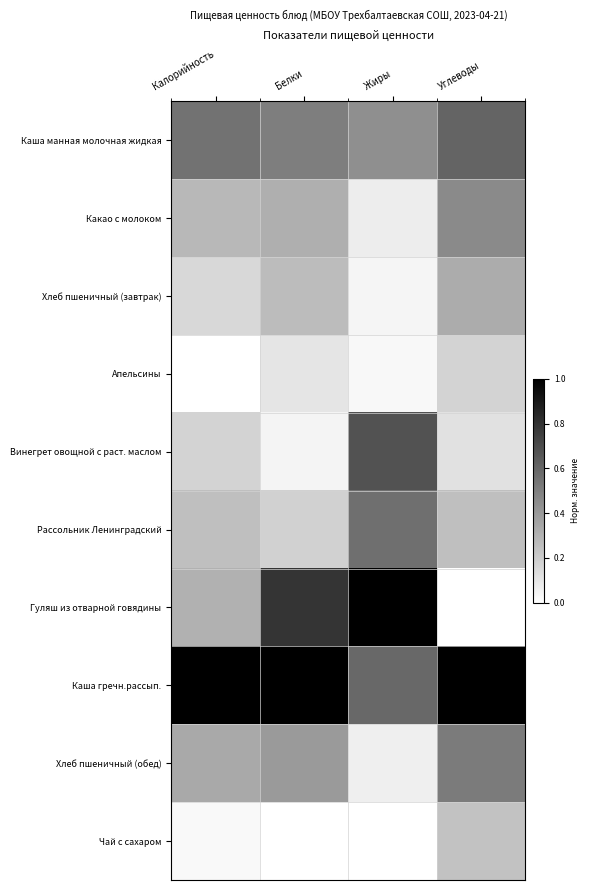

Rank the series by their maximum value, from lowest to highest.

Апельсины, Чай с сахаром, Хлеб пшеничный (завтрак), Какао с молоком, Хлеб пшеничный (обед), Рассольник Ленинградский, Каша манная молочная жидкая, Винегрет овощной с раст. маслом, Гуляш из отварной говядины, Каша гречн.рассып.